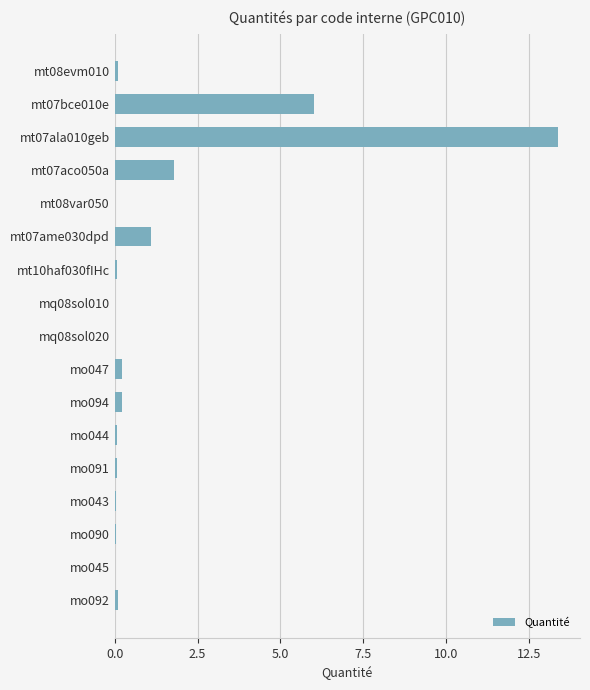

True or false: the data shows 1.8 at mt07aco050a.

True